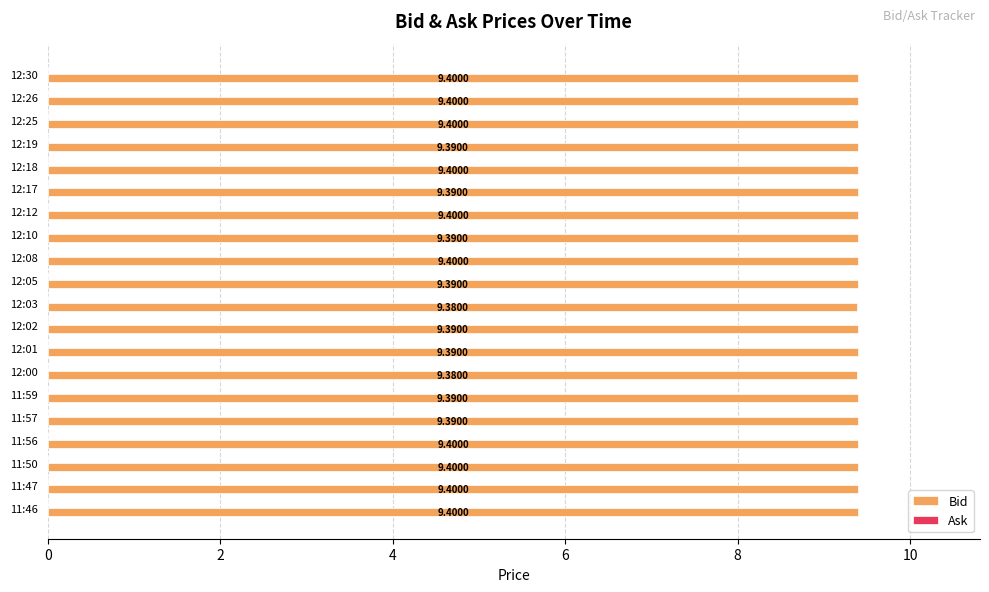

Between 11:47 and 12:03, which is larger?

11:47